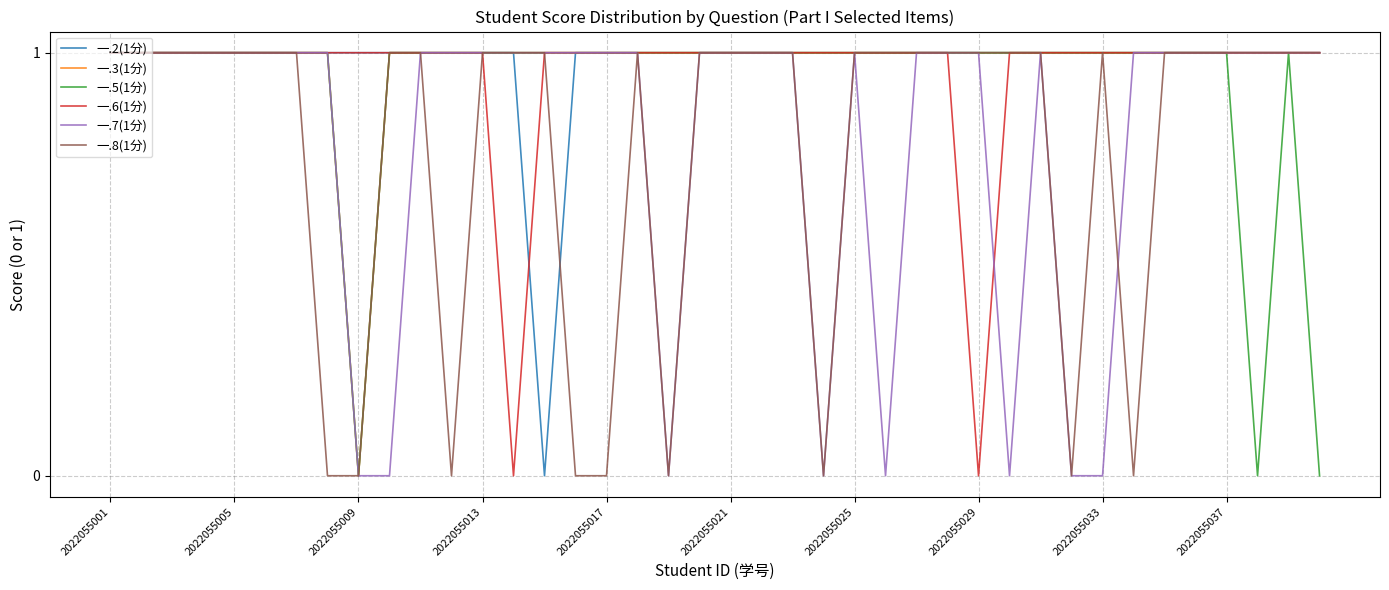

True or false: 一.2(1分) has a value of 1 at 2022055017.

True